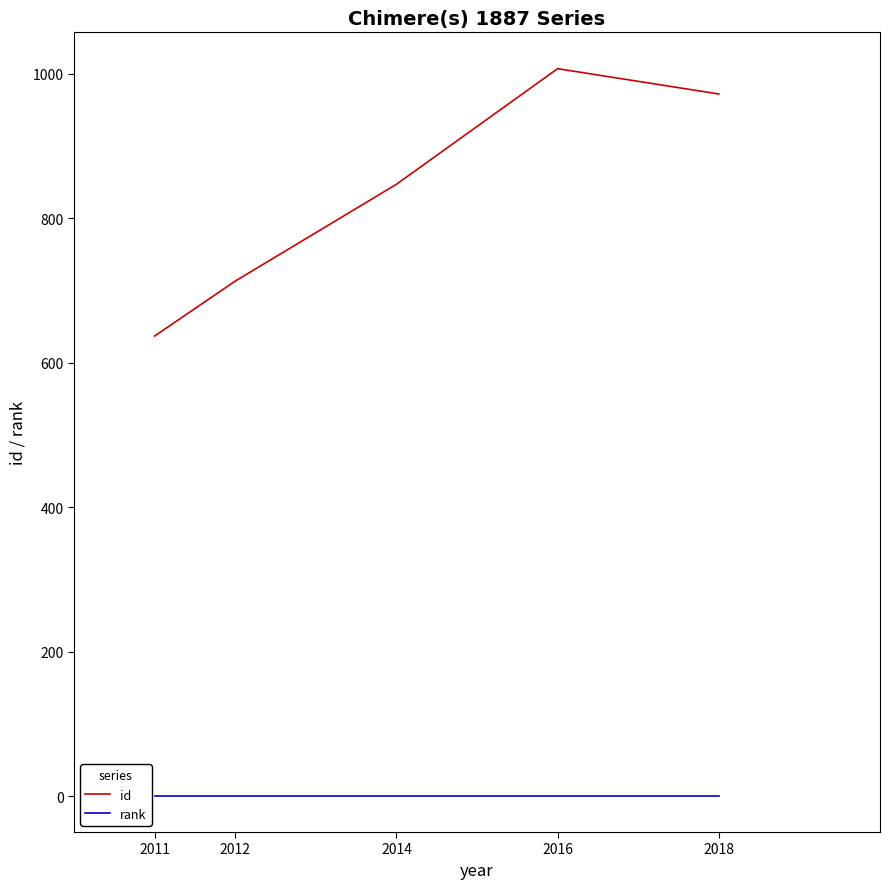

Does the chart display data point markers on the line(s)?

No